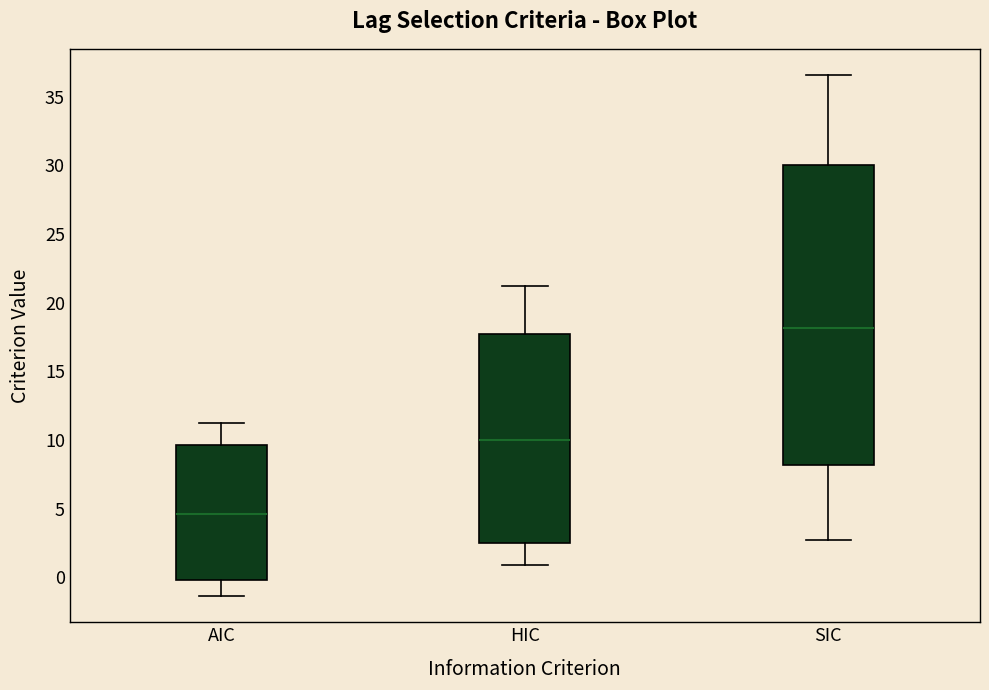

Reading left to right, read every box against the y-axis: the position of its median line, the range the box covers, and the ends of its whiskers. The values are not printed on the chart, so give them approximately, as read against the axis.

AIC: median 4.5, box 0.0 to 9.5, whiskers -1.5 to 11.0
HIC: median 10.0, box 2.5 to 17.5, whiskers 1.0 to 21.0
SIC: median 18.0, box 8.0 to 30.0, whiskers 2.5 to 36.5